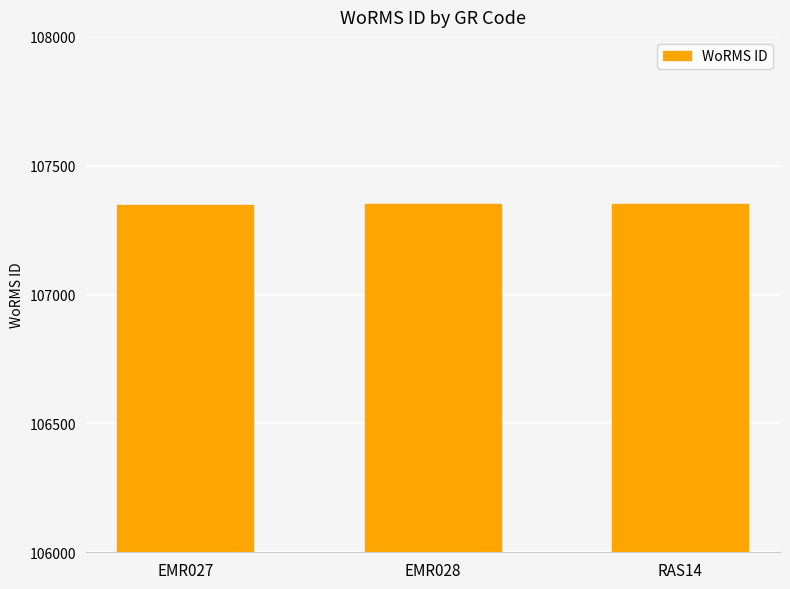

What is the sum of the values at RAS14 and EMR028?

214700